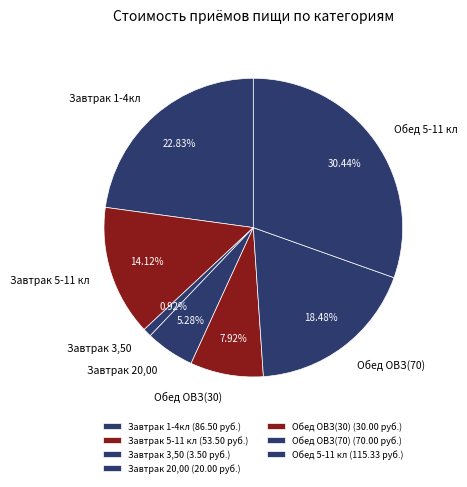

True or false: Обед 5-11 кл accounts for 40% of the total.

False